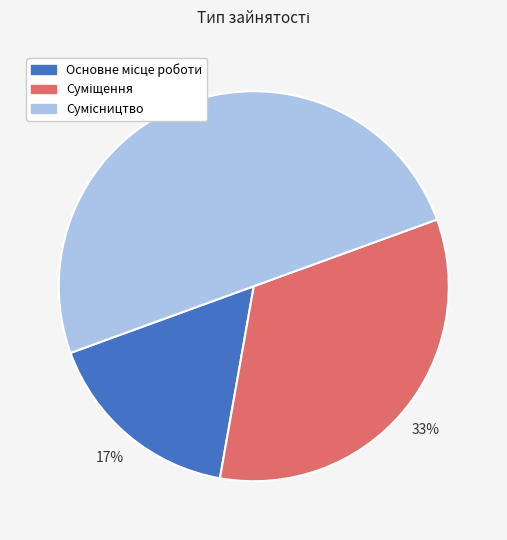

How many segments does this pie chart have?

3